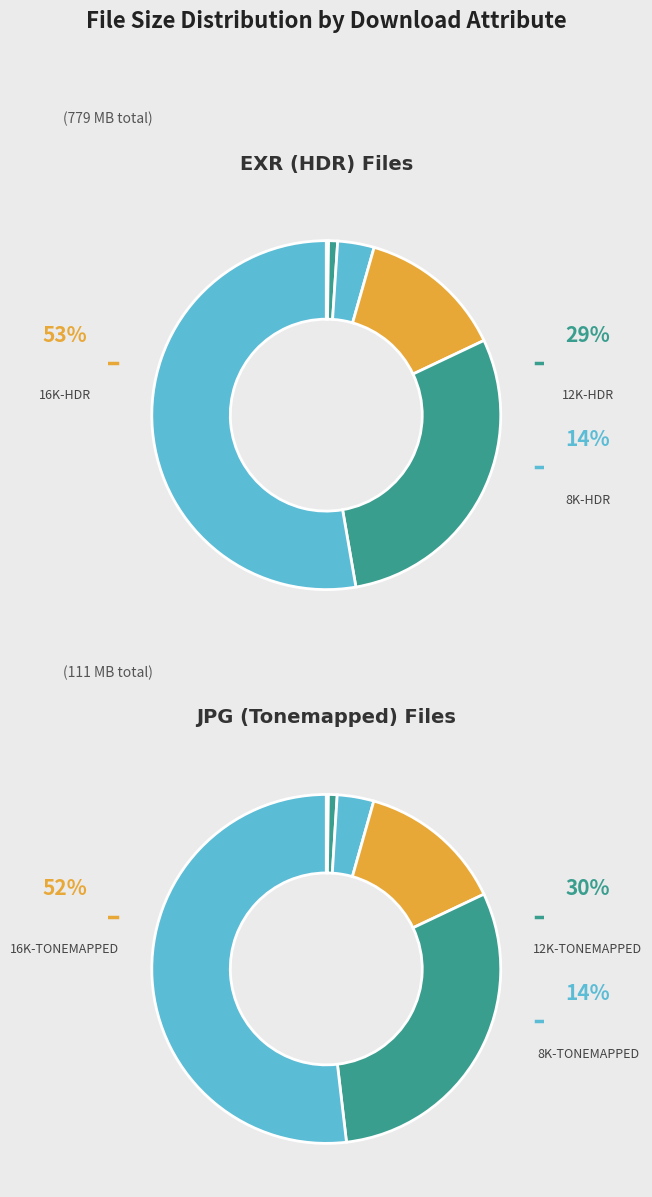

What is the change in value from 12K-HDR to 4K-TONEMAPPED?

-224650948